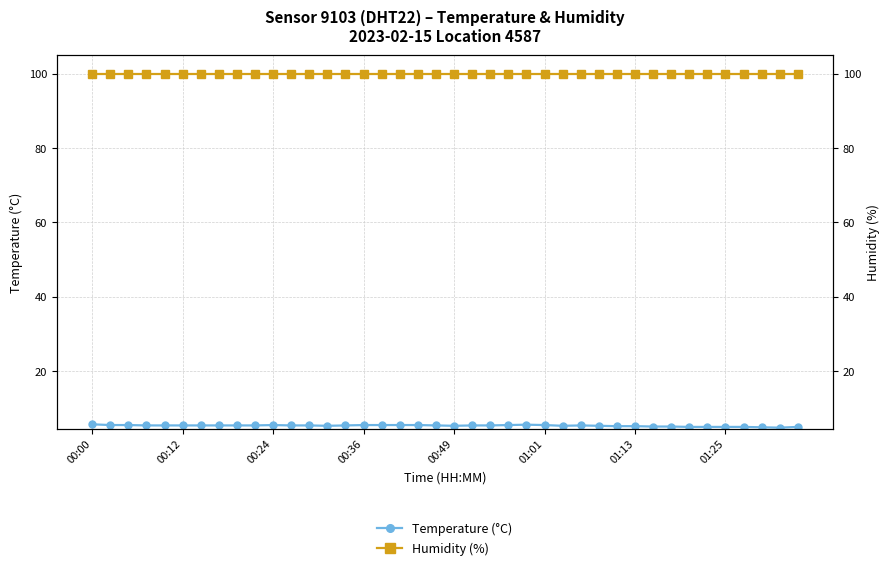

What value does the Humidity (%) series have at 00:24?

99.9